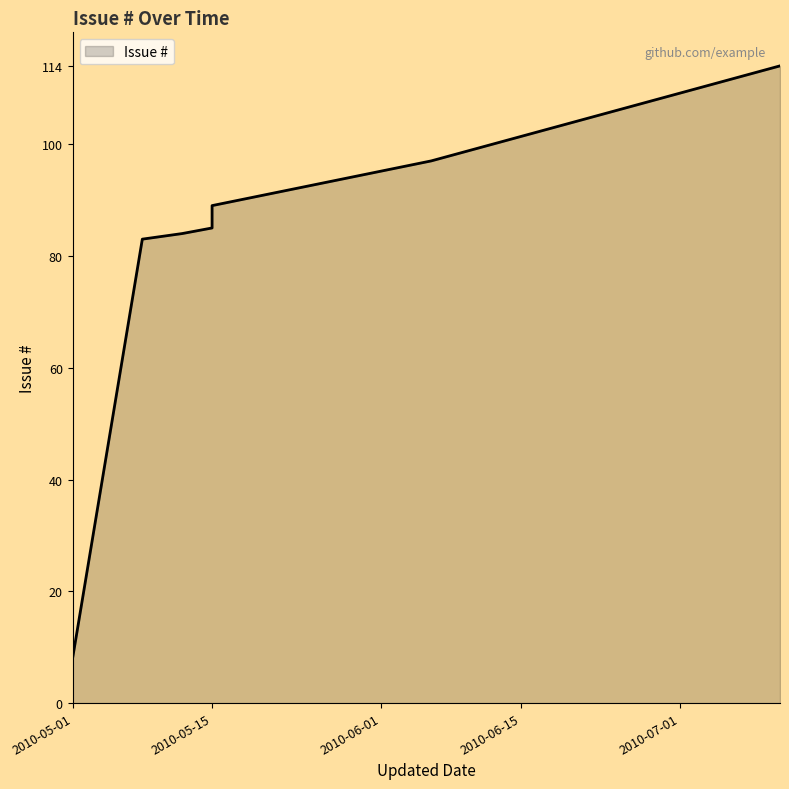

Which label corresponds to the smallest value in the chart?

2010-05-01